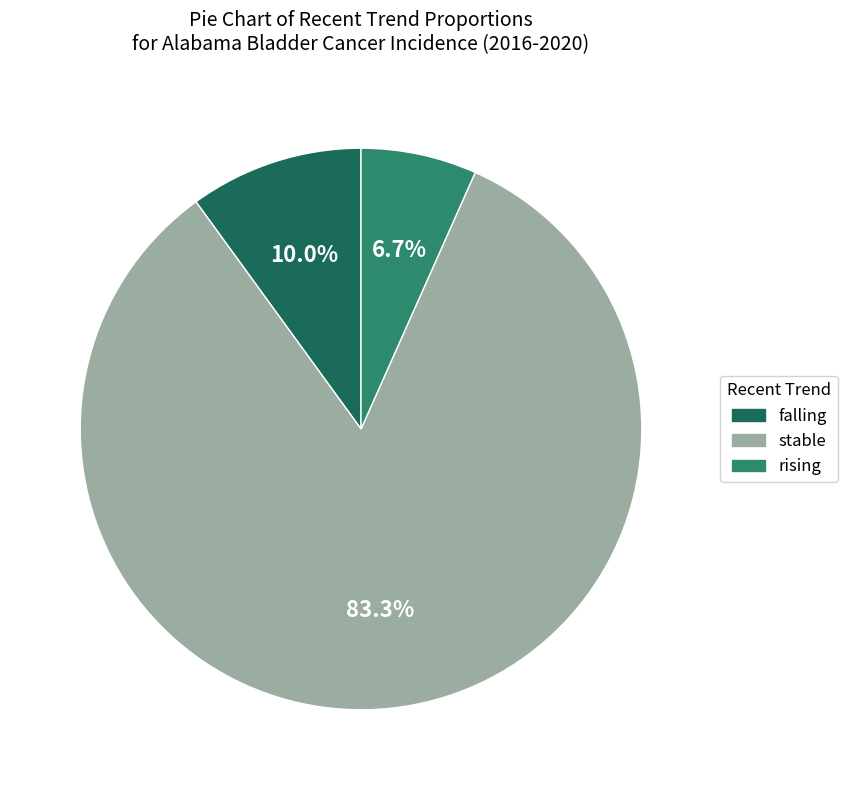

To the nearest percent, what is the average slice percentage?

33%